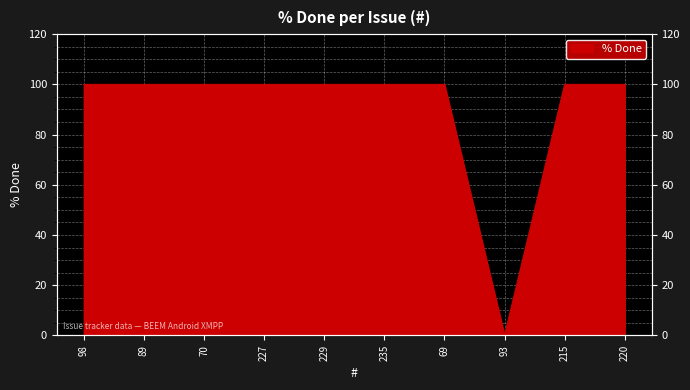

True or false: the data shows 100 at 69.

True